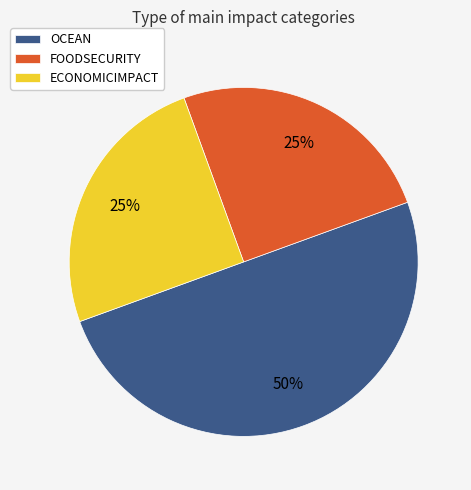

Between OCEAN and ECONOMICIMPACT, which is larger?

OCEAN